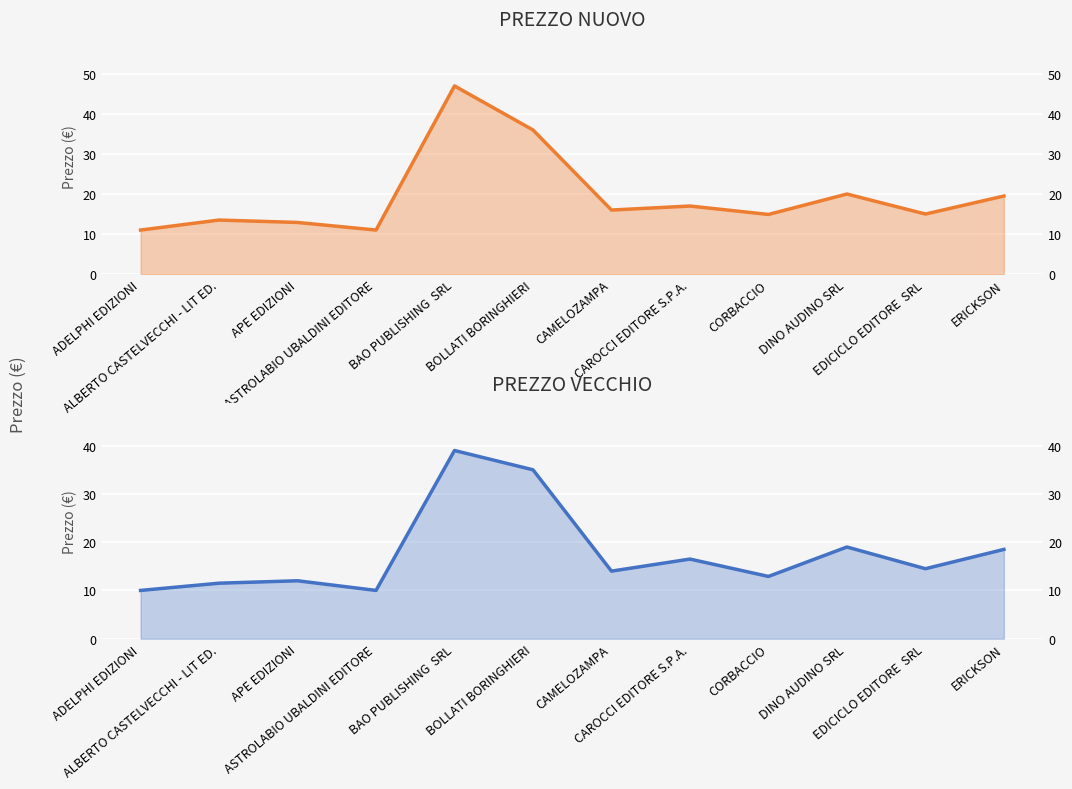

Where is the first local minimum for PREZZO VECCHIO?

ASTROLABIO UBALDINI EDITORE